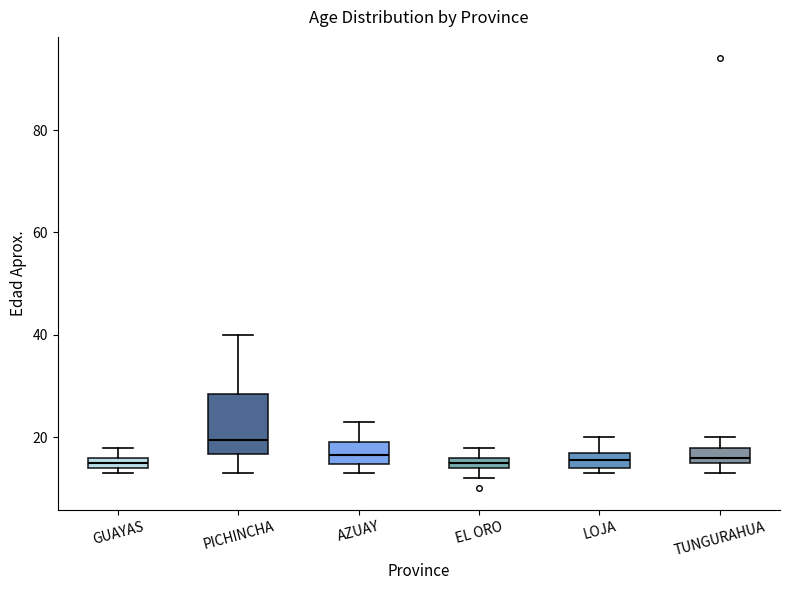

Where is the upper edge of the box for TUNGURAHUA on the y-axis? The values are not printed on the chart, so give them approximately, as read against the axis.

18